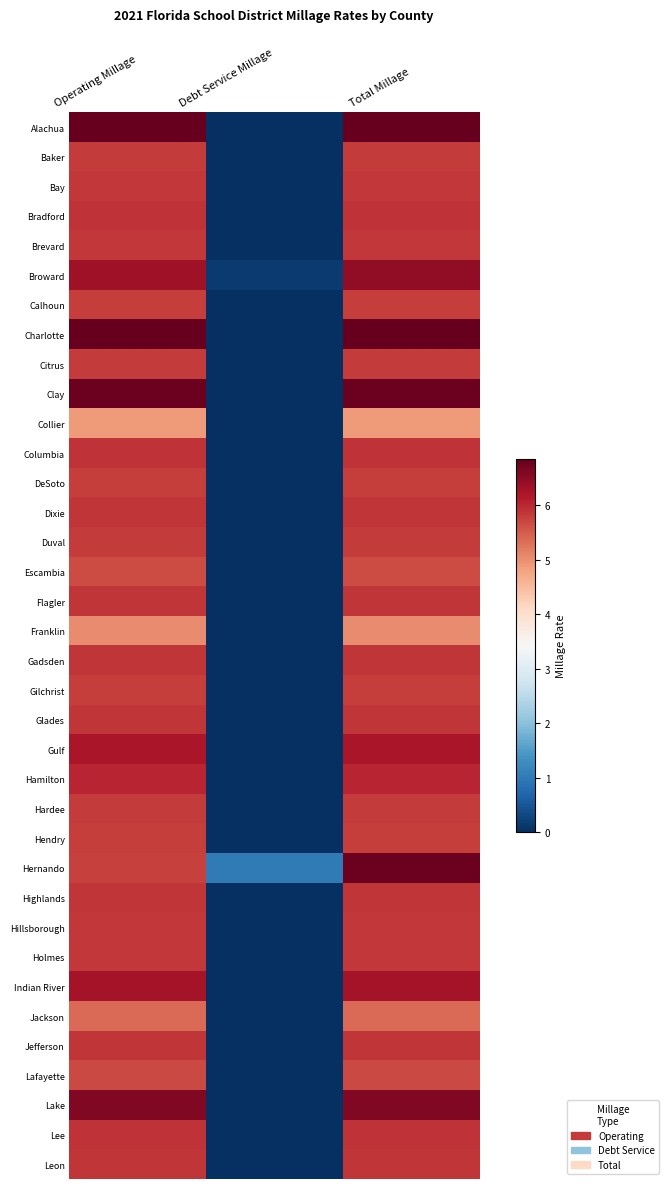

Reading right to left, what are all the values shown in this chart?

Alachua: Total Millage=6.8	Debt Service Millage=0.0	Operating Millage=6.8
Baker: Total Millage=5.8	Debt Service Millage=0.0	Operating Millage=5.8
Bay: Total Millage=5.8	Debt Service Millage=0.0	Operating Millage=5.8
Bradford: Total Millage=5.9	Debt Service Millage=0.0	Operating Millage=5.9
Brevard: Total Millage=5.8	Debt Service Millage=0.0	Operating Millage=5.8
Broward: Total Millage=6.5	Debt Service Millage=0.1	Operating Millage=6.3
Calhoun: Total Millage=5.8	Debt Service Millage=0.0	Operating Millage=5.8
Charlotte: Total Millage=6.8	Debt Service Millage=0.0	Operating Millage=6.8
Citrus: Total Millage=5.8	Debt Service Millage=0.0	Operating Millage=5.8
Clay: Total Millage=6.8	Debt Service Millage=0.0	Operating Millage=6.8
Collier: Total Millage=4.9	Debt Service Millage=0.0	Operating Millage=4.9
Columbia: Total Millage=5.9	Debt Service Millage=0.0	Operating Millage=5.9
DeSoto: Total Millage=5.8	Debt Service Millage=0.0	Operating Millage=5.8
Dixie: Total Millage=5.9	Debt Service Millage=0.0	Operating Millage=5.9
Duval: Total Millage=5.8	Debt Service Millage=0.0	Operating Millage=5.8
Escambia: Total Millage=5.7	Debt Service Millage=0.0	Operating Millage=5.7
Flagler: Total Millage=5.9	Debt Service Millage=0.0	Operating Millage=5.9
Franklin: Total Millage=5.1	Debt Service Millage=0.0	Operating Millage=5.1
Gadsden: Total Millage=5.9	Debt Service Millage=0.0	Operating Millage=5.9
Gilchrist: Total Millage=5.8	Debt Service Millage=0.0	Operating Millage=5.8
Glades: Total Millage=5.9	Debt Service Millage=0.0	Operating Millage=5.9
Gulf: Total Millage=6.2	Debt Service Millage=0.0	Operating Millage=6.2
Hamilton: Total Millage=6.0	Debt Service Millage=0.0	Operating Millage=6.0
Hardee: Total Millage=5.8	Debt Service Millage=0.0	Operating Millage=5.8
Hendry: Total Millage=5.8	Debt Service Millage=0.0	Operating Millage=5.8
Hernando: Total Millage=6.8	Debt Service Millage=1.0	Operating Millage=5.8
Highlands: Total Millage=5.9	Debt Service Millage=0.0	Operating Millage=5.9
Hillsborough: Total Millage=5.8	Debt Service Millage=0.0	Operating Millage=5.8
Holmes: Total Millage=5.8	Debt Service Millage=0.0	Operating Millage=5.8
Indian River: Total Millage=6.3	Debt Service Millage=0.0	Operating Millage=6.3
Jackson: Total Millage=5.4	Debt Service Millage=0.0	Operating Millage=5.4
Jefferson: Total Millage=5.9	Debt Service Millage=0.0	Operating Millage=5.9
Lafayette: Total Millage=5.7	Debt Service Millage=0.0	Operating Millage=5.7
Lake: Total Millage=6.6	Debt Service Millage=0.0	Operating Millage=6.6
Lee: Total Millage=5.9	Debt Service Millage=0.0	Operating Millage=5.9
Leon: Total Millage=5.9	Debt Service Millage=0.0	Operating Millage=5.9